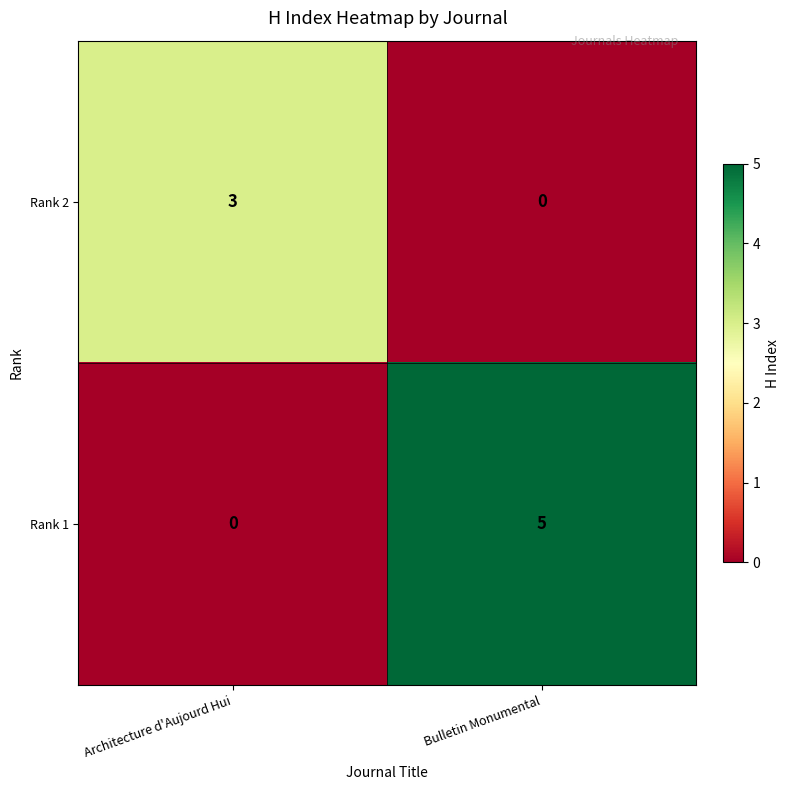

How many data points in Rank 2 are less than 3?

1